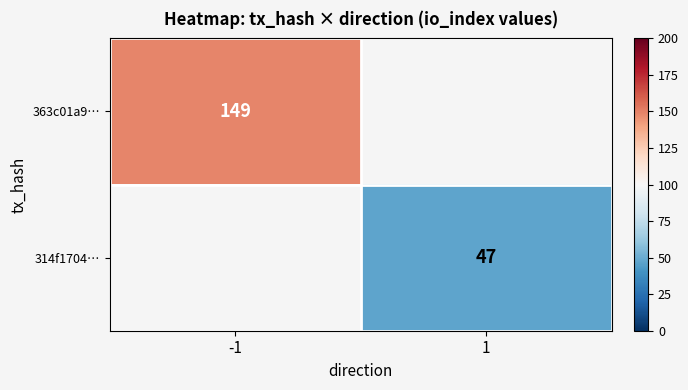

True or false: 314f1704… has a value of 47 at 1.

True